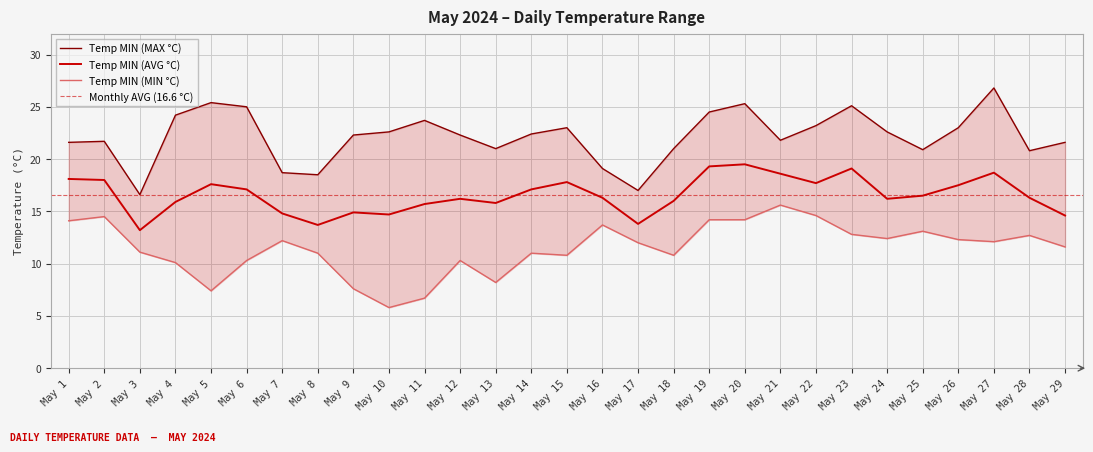

Rank the series by their maximum value, from highest to lowest.

Temp MIN (MAX °C), Temp MIN (AVG °C), Temp MIN (MIN °C)